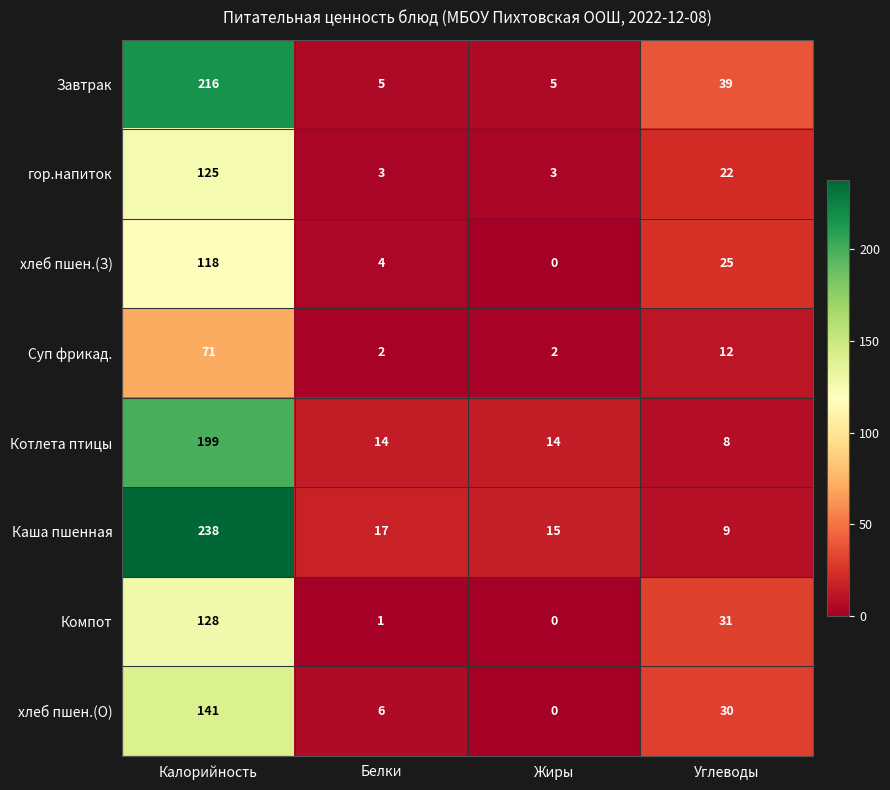

At which category is the sum across all series the highest?

Калорийность